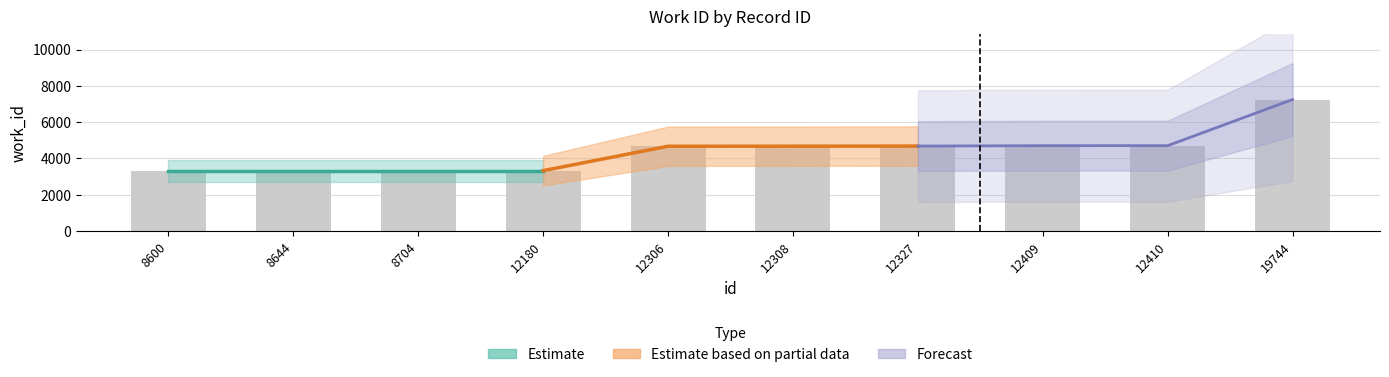

Is it true that the value at 12308 is 2319?

False